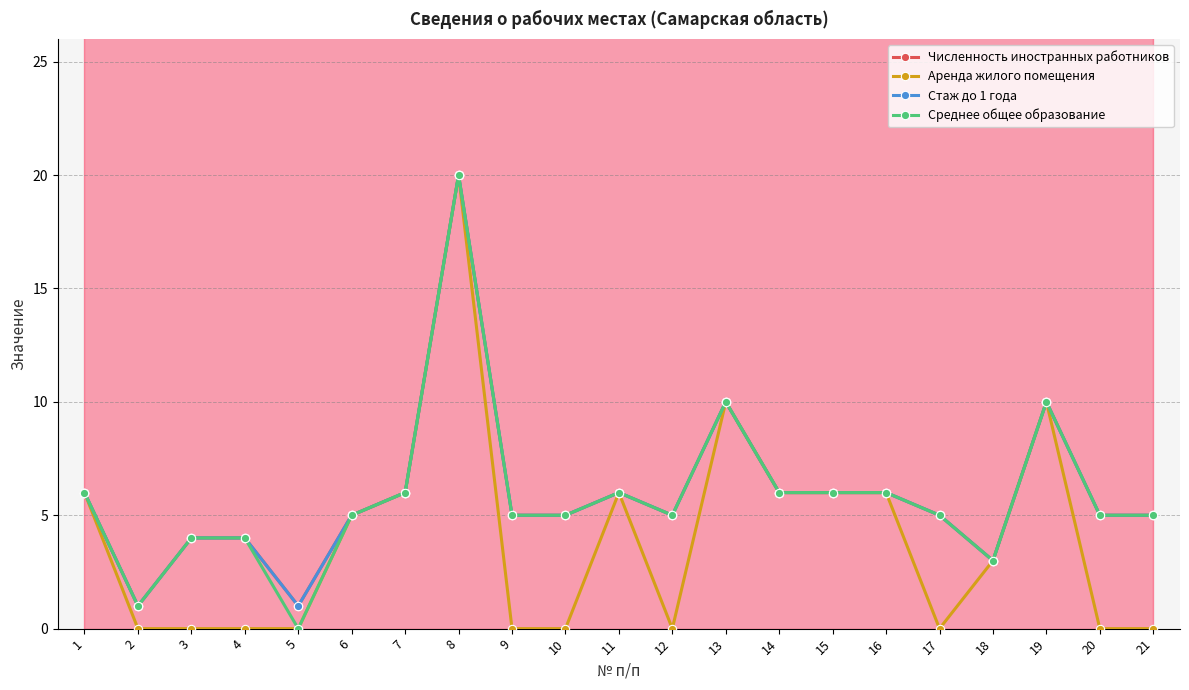

How many lines are shown in the chart?

4